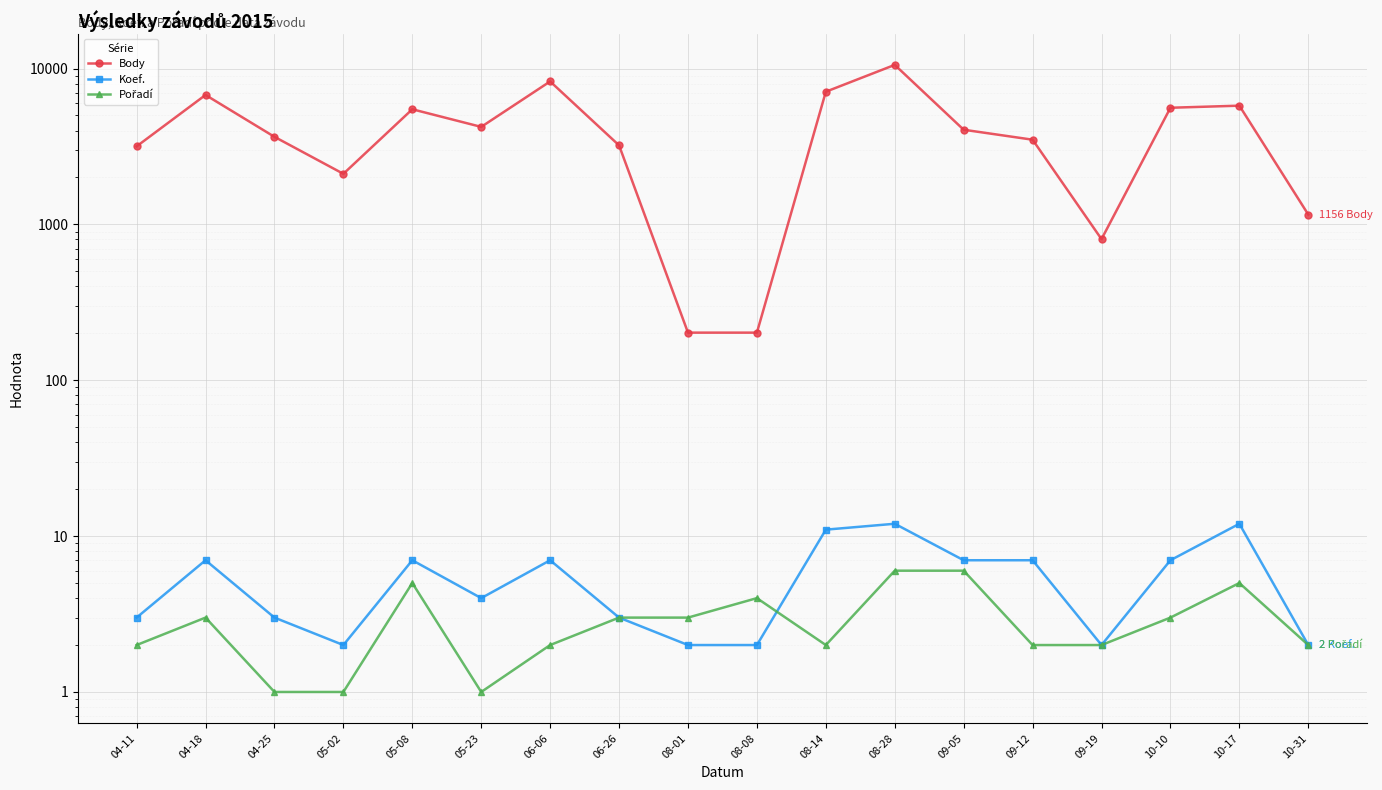

Which series has the largest total across all categories?

Body